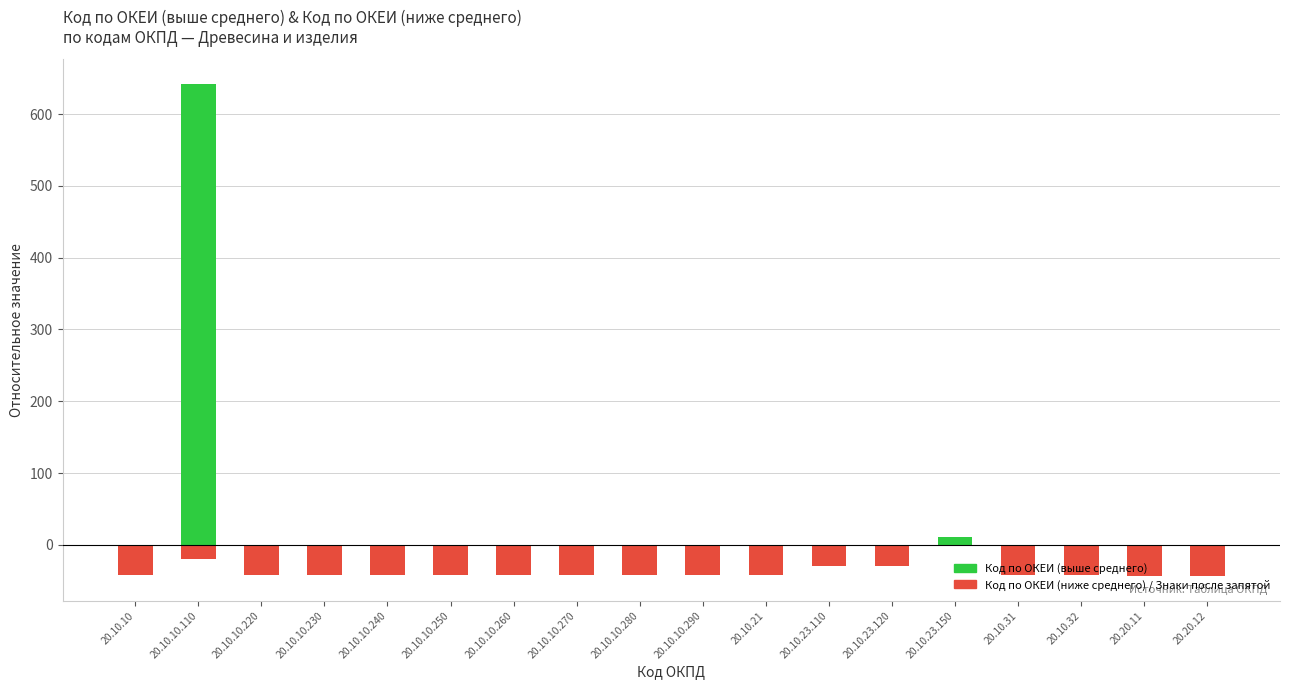

What is the minimum value shown in the chart?

-43.3